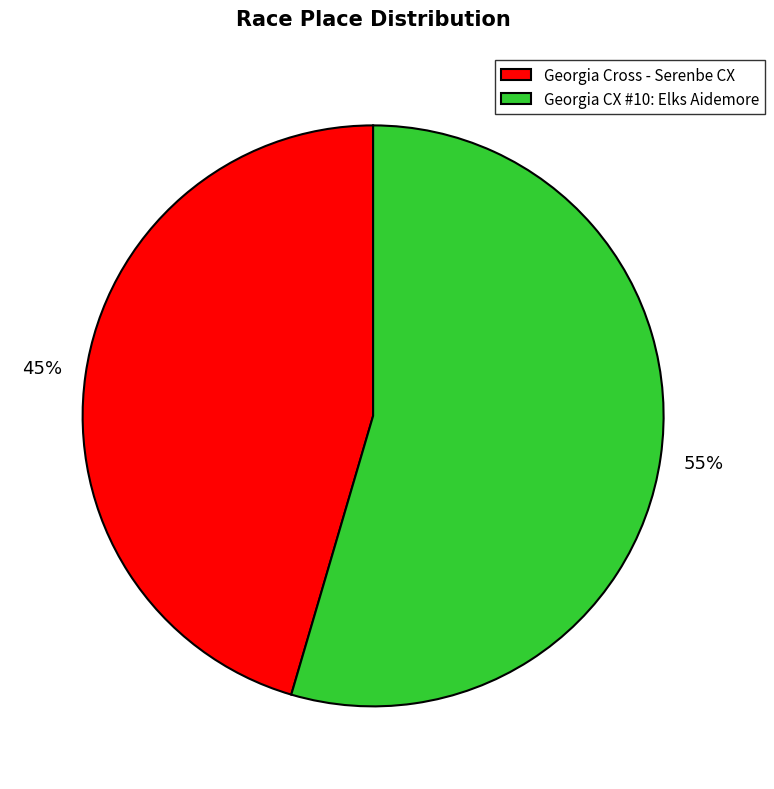

Count the number of slices in the pie.

2